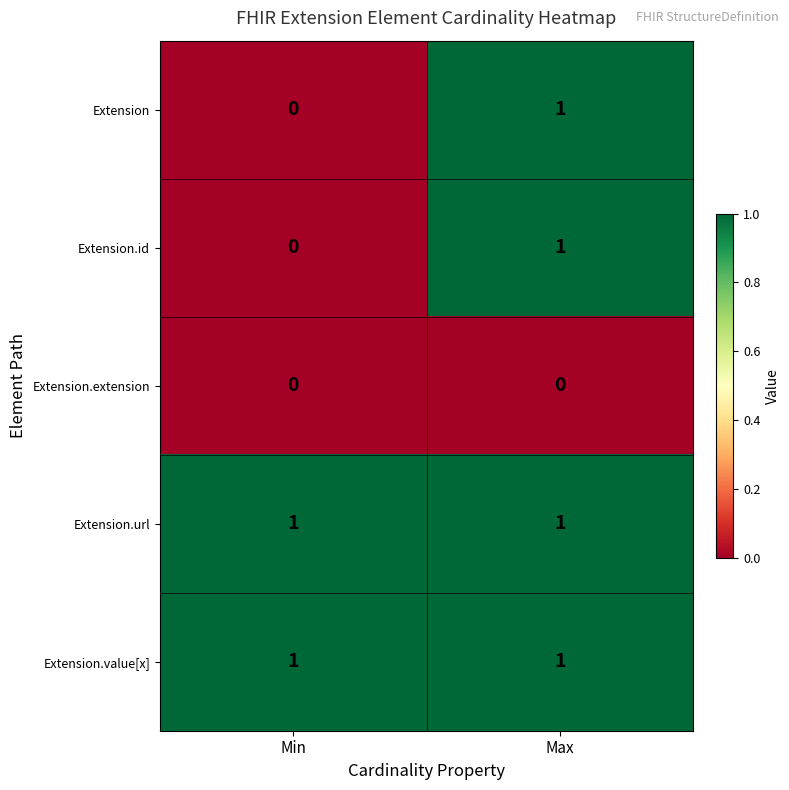

Where is Extension.id nearest to the value 0?

Min